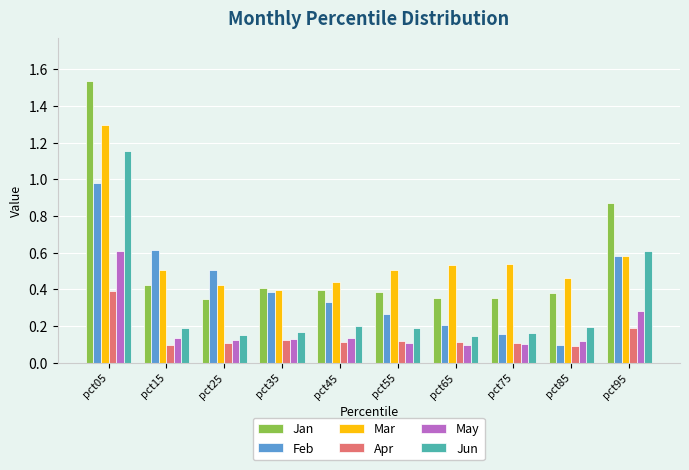

What is the total value across all series at pct65?

1.4